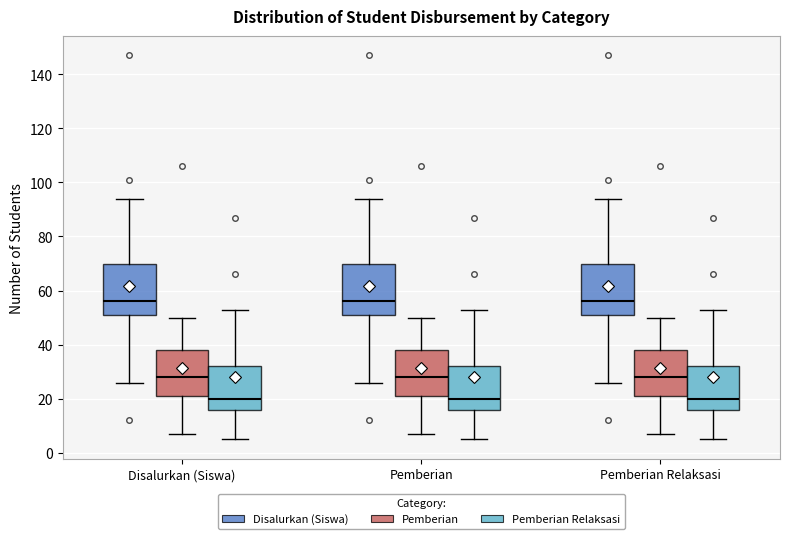

Where does the lower whisker of the box for Pemberian (Pemberian Relaksasi) end on the y-axis? The values are not printed on the chart, so give them approximately, as read against the axis.

6